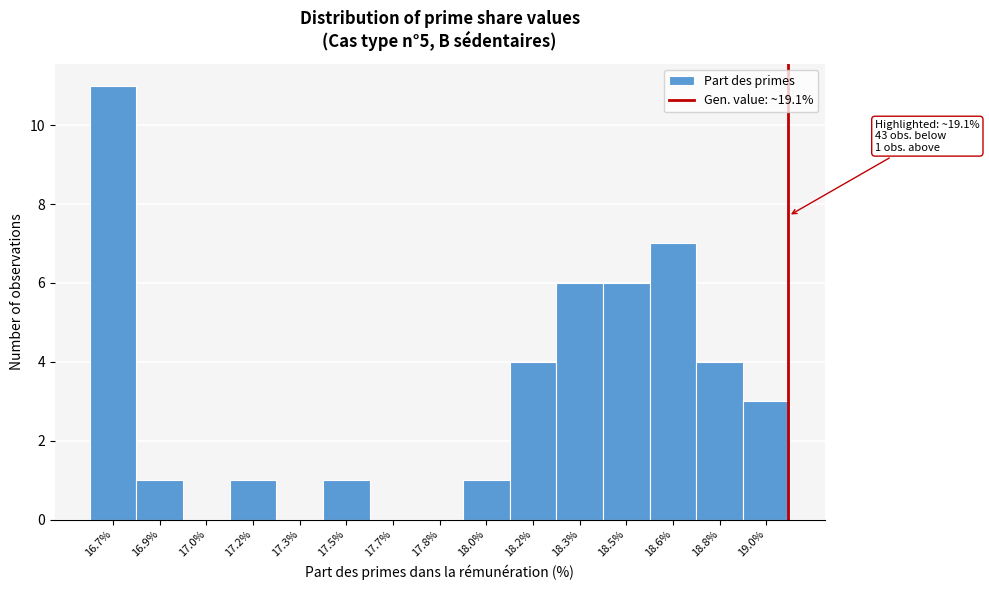

Reading left to right, extract all data points from this chart.

16.7%=11	16.9%=1	17.0%=0	17.2%=1	17.3%=0	17.5%=1	17.7%=0	17.8%=0	18.0%=1	18.2%=4	18.3%=6	18.5%=6	18.6%=7	18.8%=4	19.0%=3